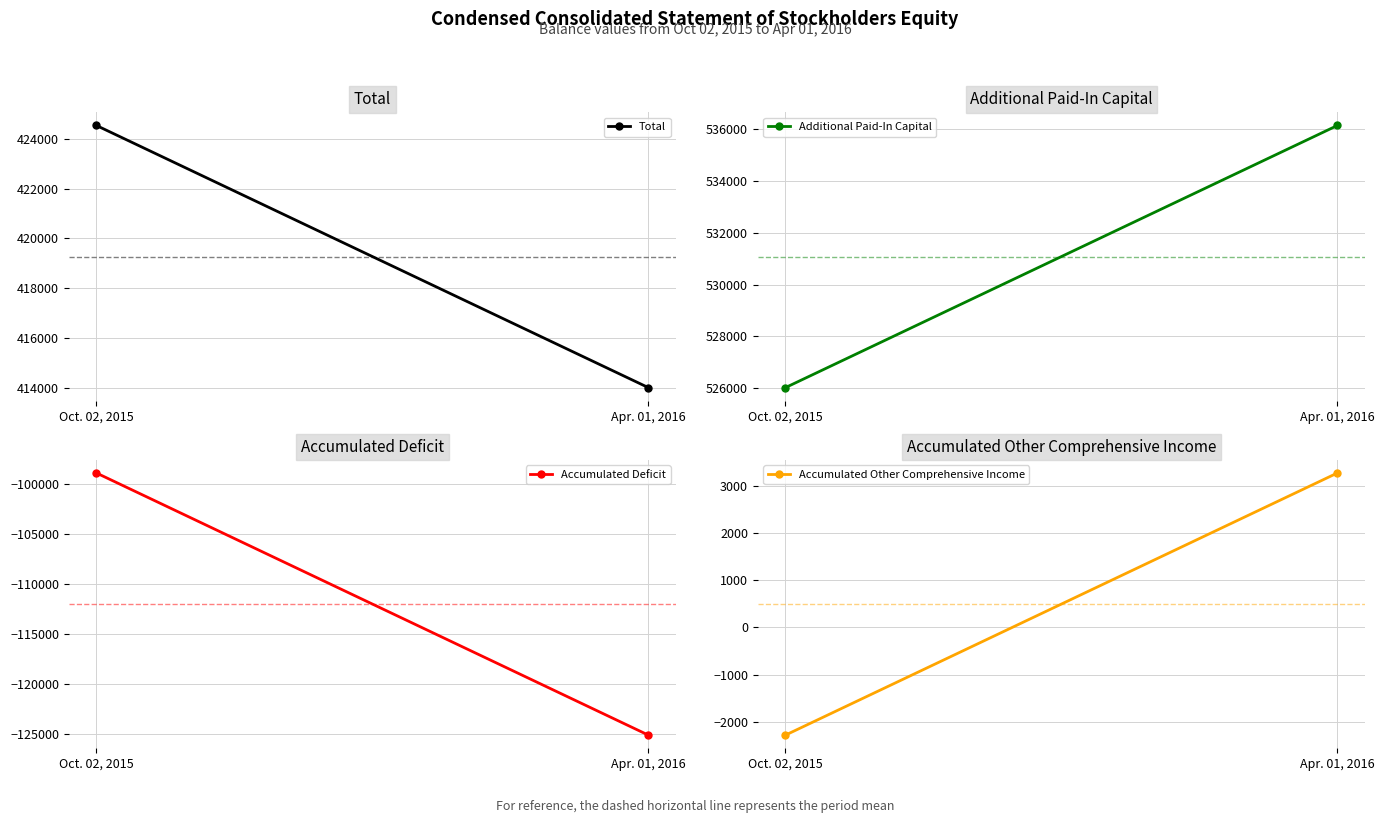

The Accumulated Other Comprehensive Income series shows 3271 at Apr. 01, 2016. True or false?

True